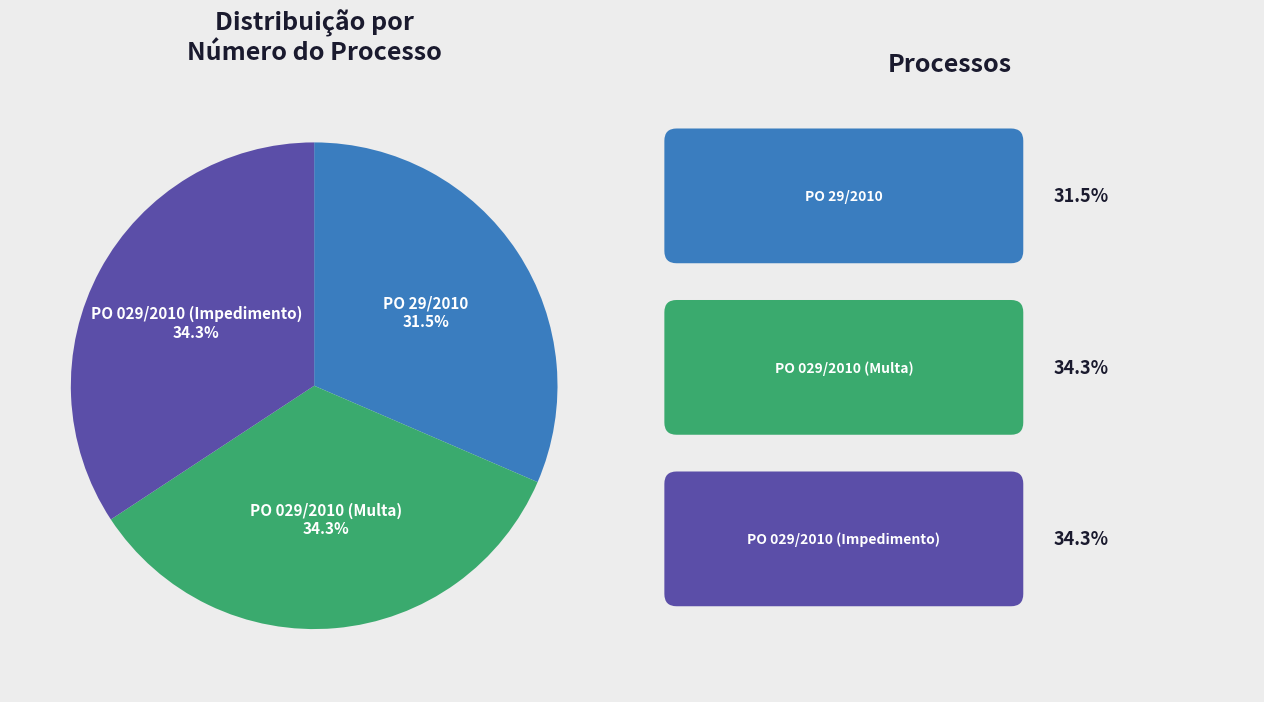

Is it true that PO 029/2010 (Multa) is 34% of the pie?

True